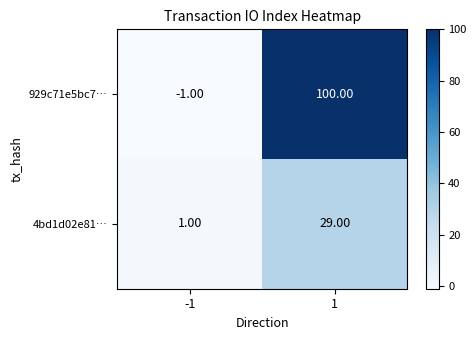

What is the total value across all series at 1?

129